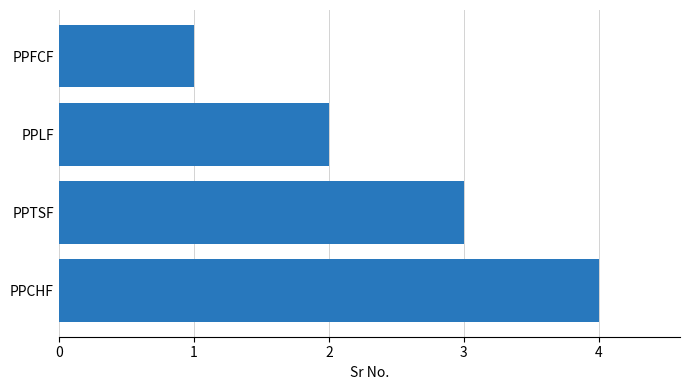

What is the sum of all values?

10